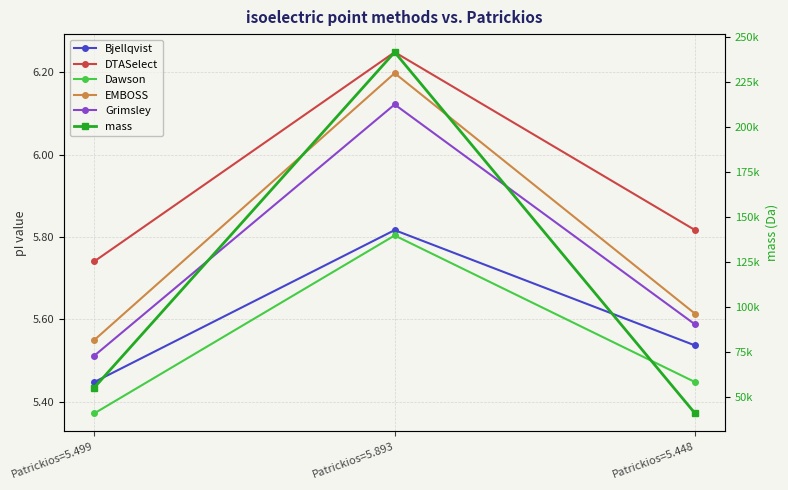

At which label does mass reach its peak?

Patrickios=5.893